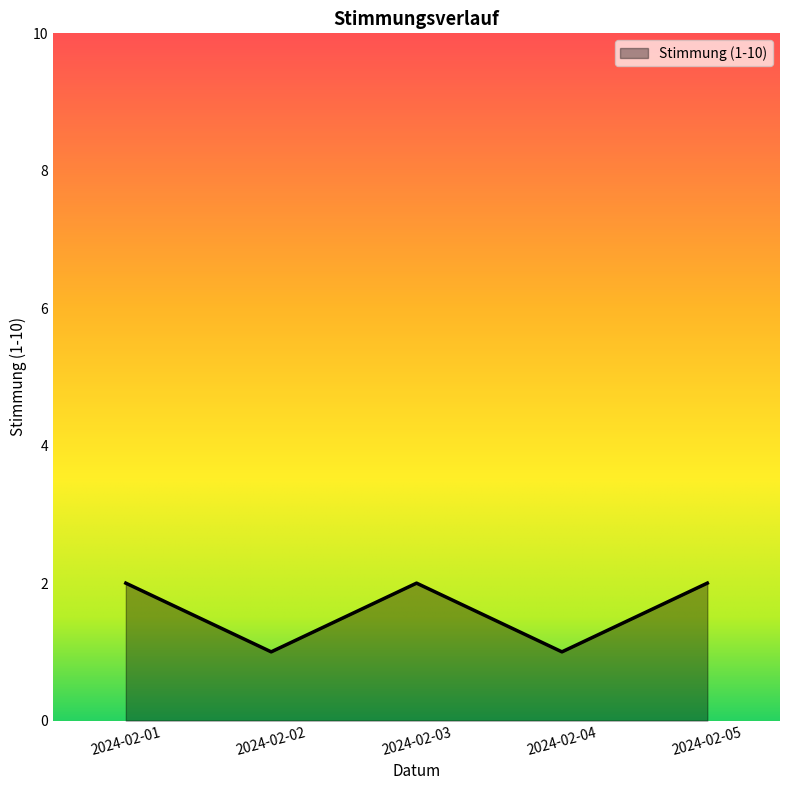

How many interior local peaks (higher than both neighbors) does the data have?

1